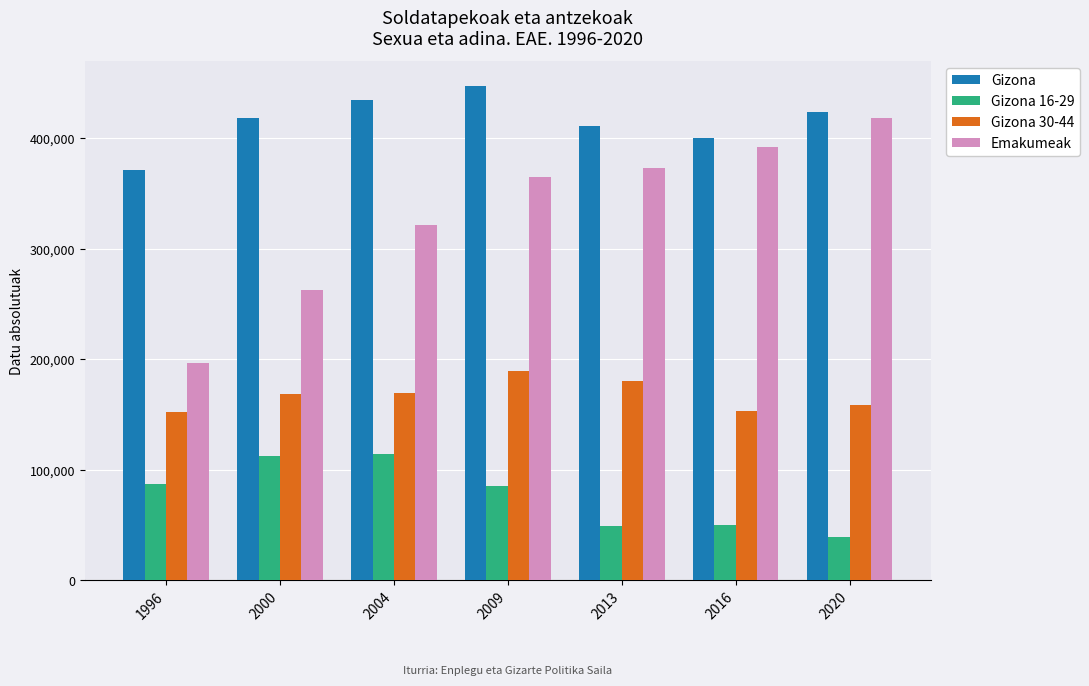

List the labels in order of Emakumeak value, smallest first.

1996, 2000, 2004, 2009, 2013, 2016, 2020